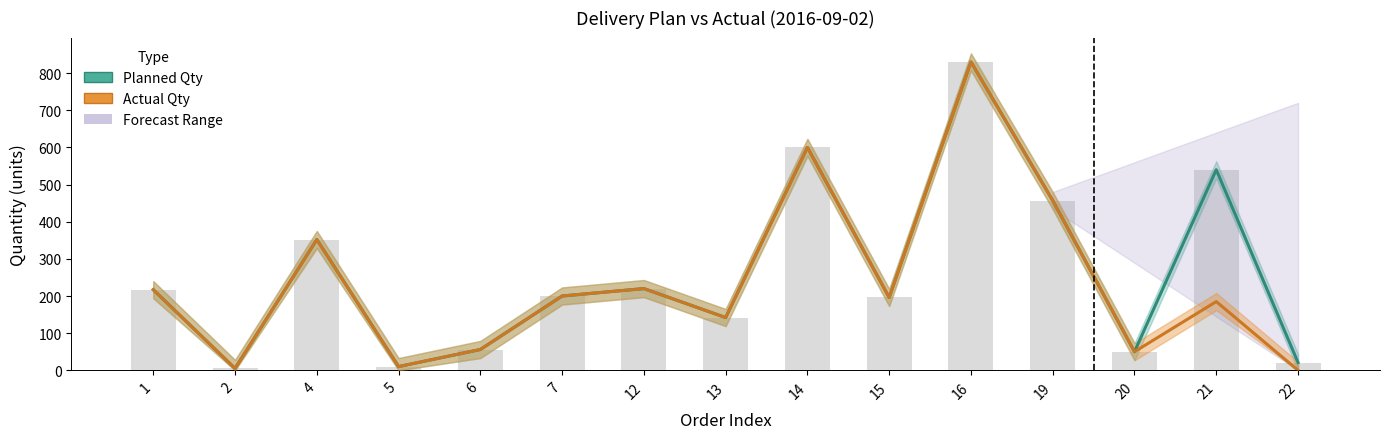

Is the value of Planned Qty at 6 greater than the value of Actual Qty at 7?

No